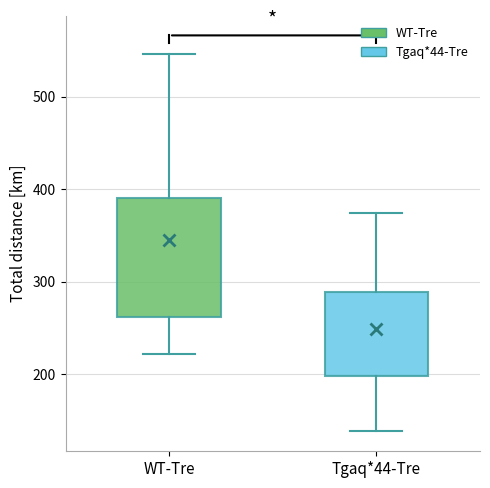

Reading left to right, transcribe this box plot: for each box, give where its median line is, the range the box spans, and where its two whiskers end, as read against the y-axis. The values are not printed on the chart, so give them approximately, as read against the axis.

WT-Tre: median 320, box 260 to 390, whiskers 220 to 550
Tgaq*44-Tre: median 260, box 200 to 290, whiskers 140 to 370